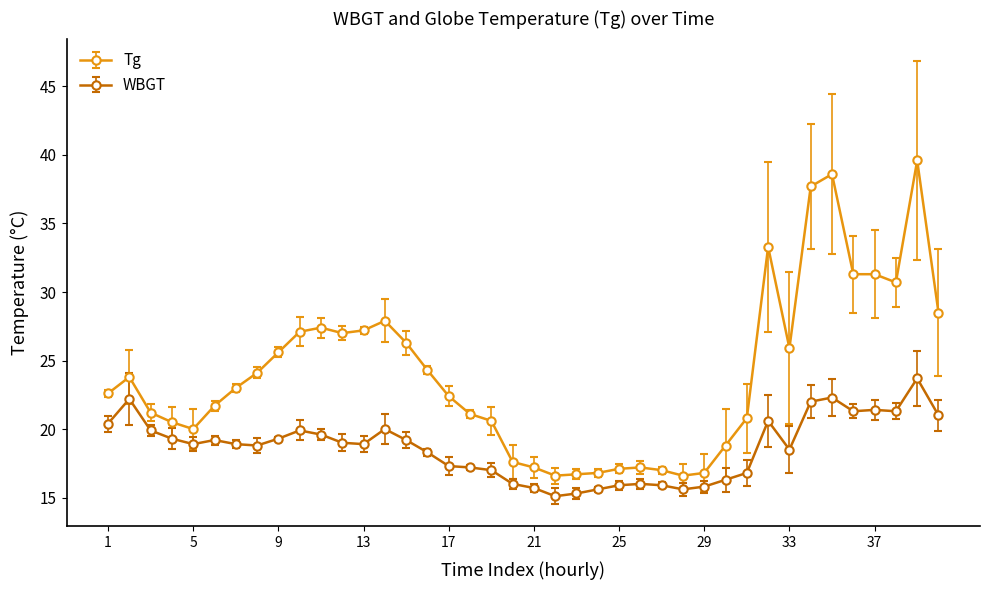

Which series has the widest spread of values?

Tg